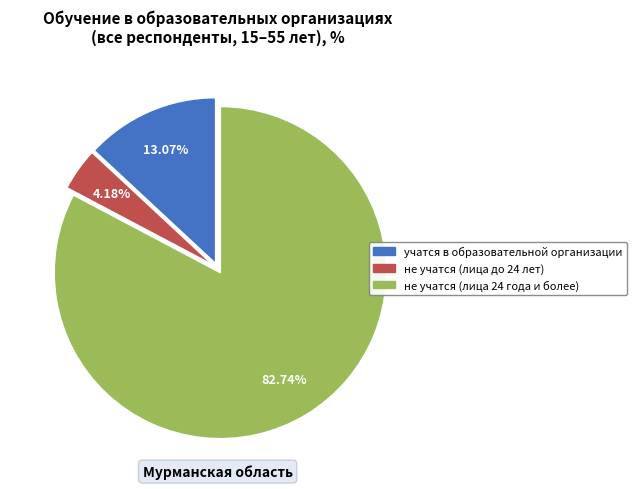

Is it true that не учатся (лица 24 года и более) is 83% of the pie?

True